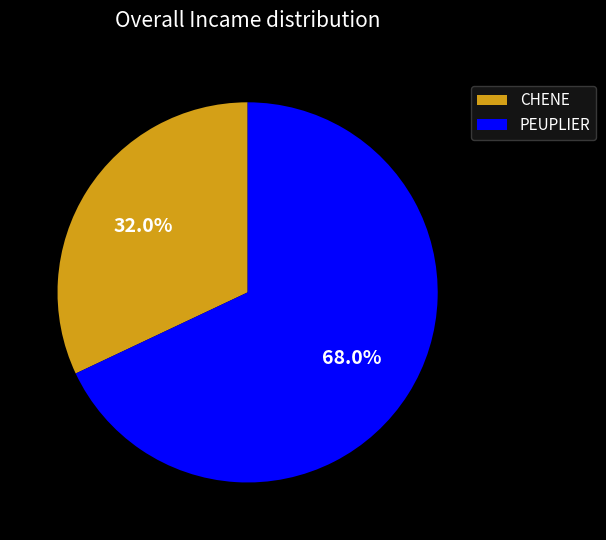

To the nearest percent, what is the difference between the PEUPLIER and CHENE slice percentages?

36%